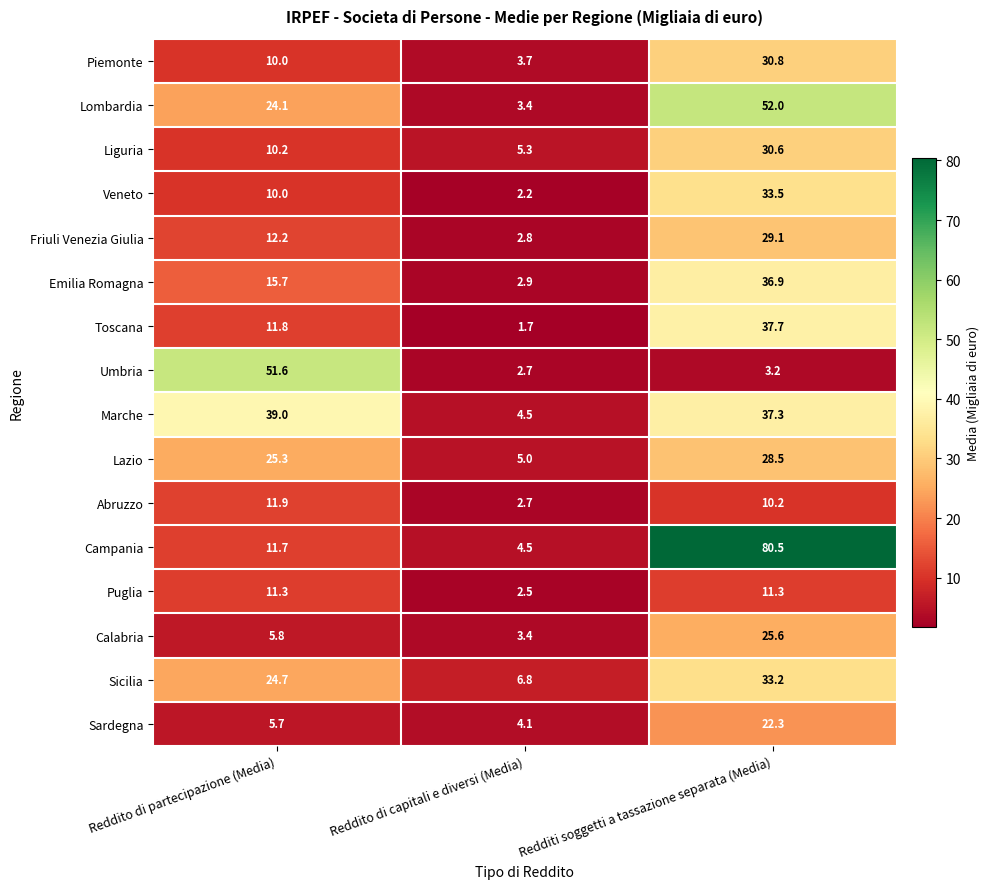

At which label does Liguria first exceed 10?

Reddito di partecipazione (Media)